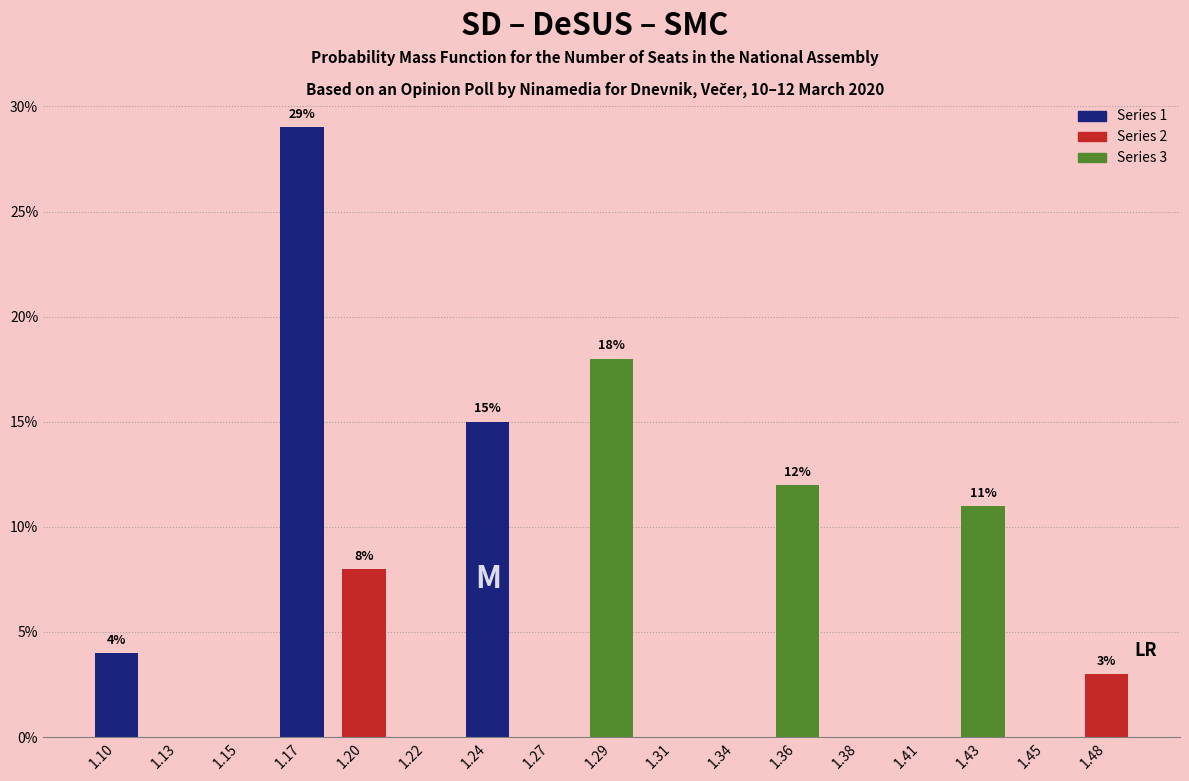

Reading left to right, what are all the values shown in this chart?

1.10=4.0	1.13=0.0	1.15=0.0	1.17=29.0	1.20=8.0	1.22=0.0	1.24=15.0	1.27=0.0	1.29=18.0	1.31=0.0	1.34=0.0	1.36=12.0	1.38=0.0	1.41=0.0	1.43=11.0	1.45=0.0	1.48=3.0